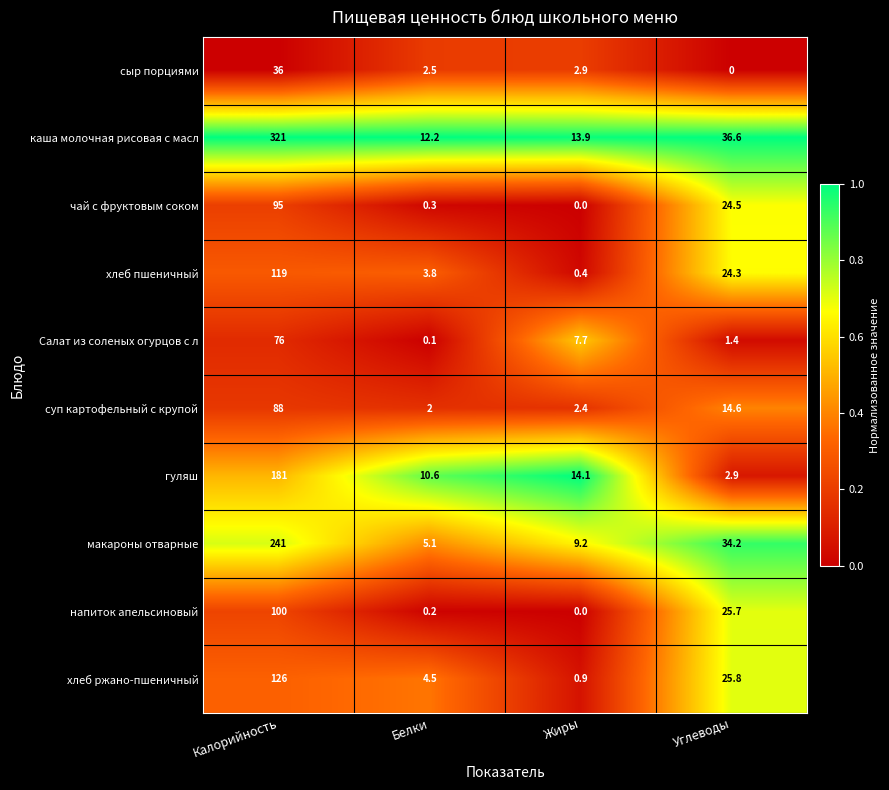

Rank the categories by хлеб пшеничный value from highest to lowest.

Калорийность, Углеводы, Белки, Жиры